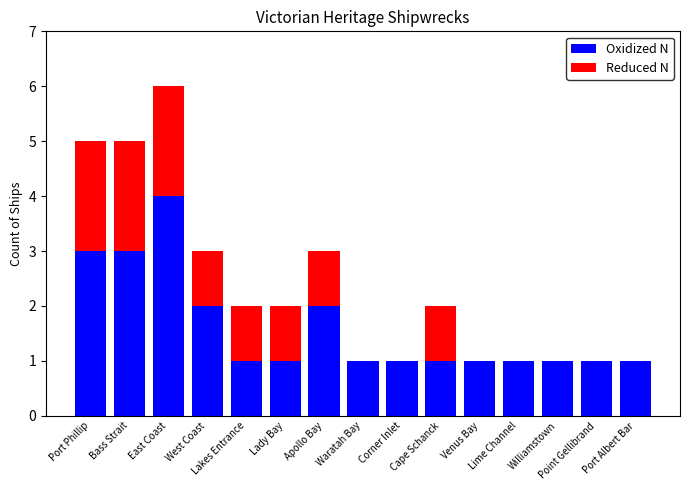

At which category is the sum across all series the highest?

East Coast